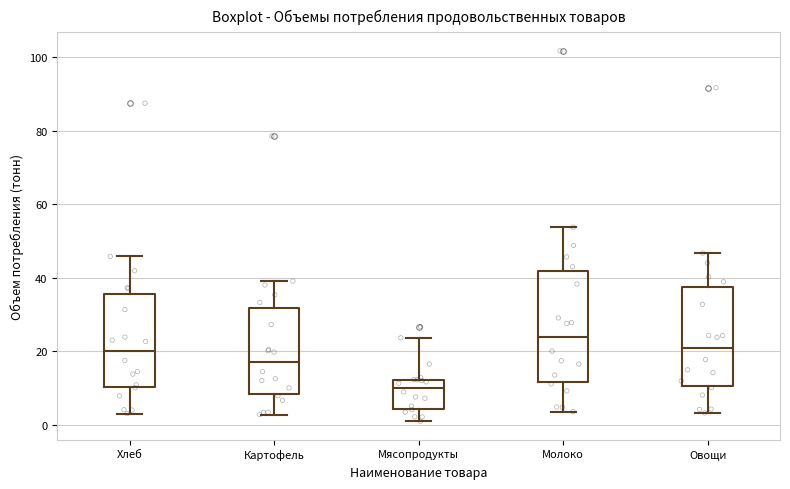

Which box's median line is the lowest?

Мясопродукты